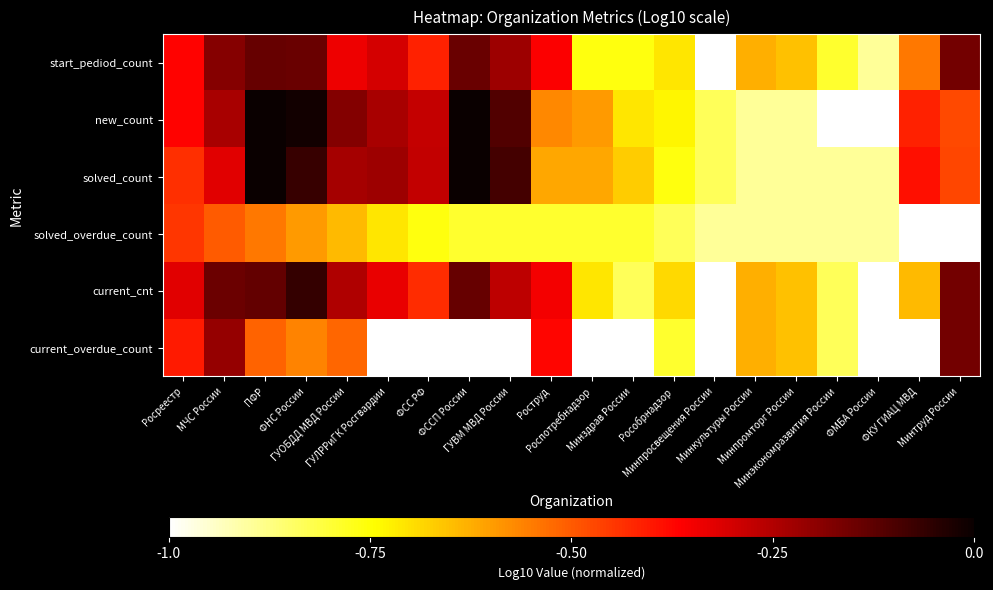

List the series in order of their peak value, lowest first.

solved_overdue_count, current_overdue_count, start_pediod_count, current_cnt, solved_count, new_count